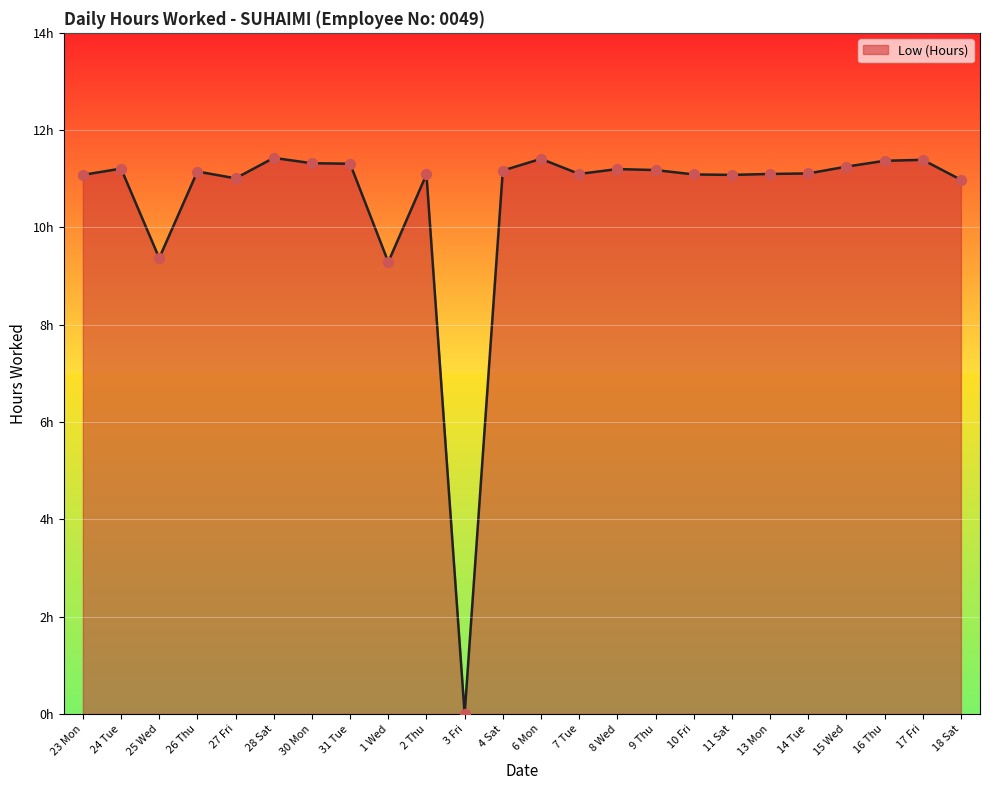

Which has a higher value, 13 Mon or 16 Thu?

16 Thu